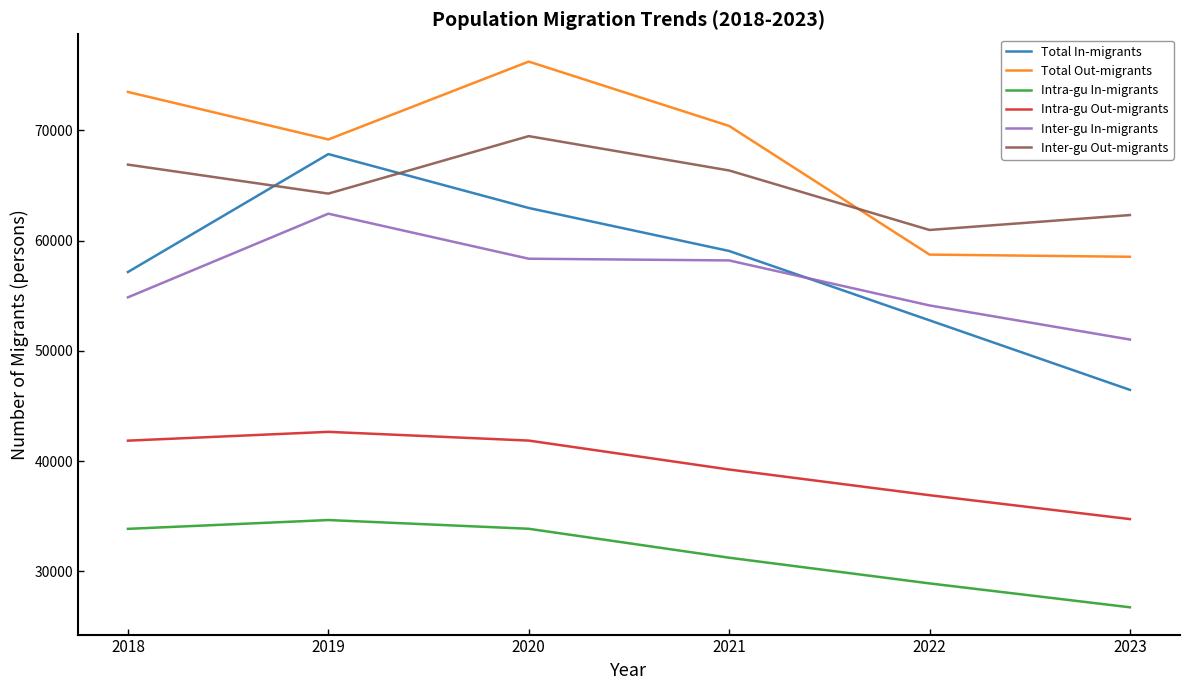

Is it true that Intra-gu Out-migrants equals 36903 at 2022?

True